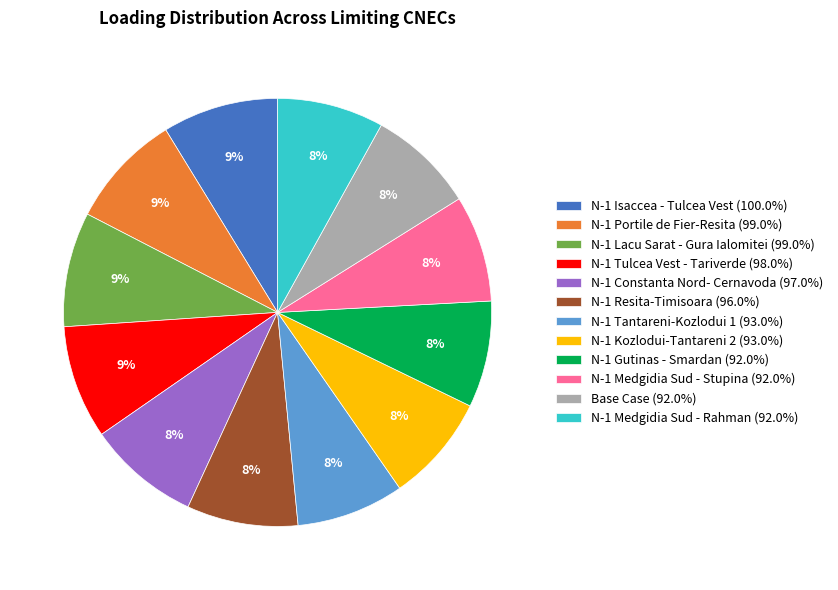

The N-1 Constanta Nord- Cernavoda slice represents 2% of the pie. True or false?

False